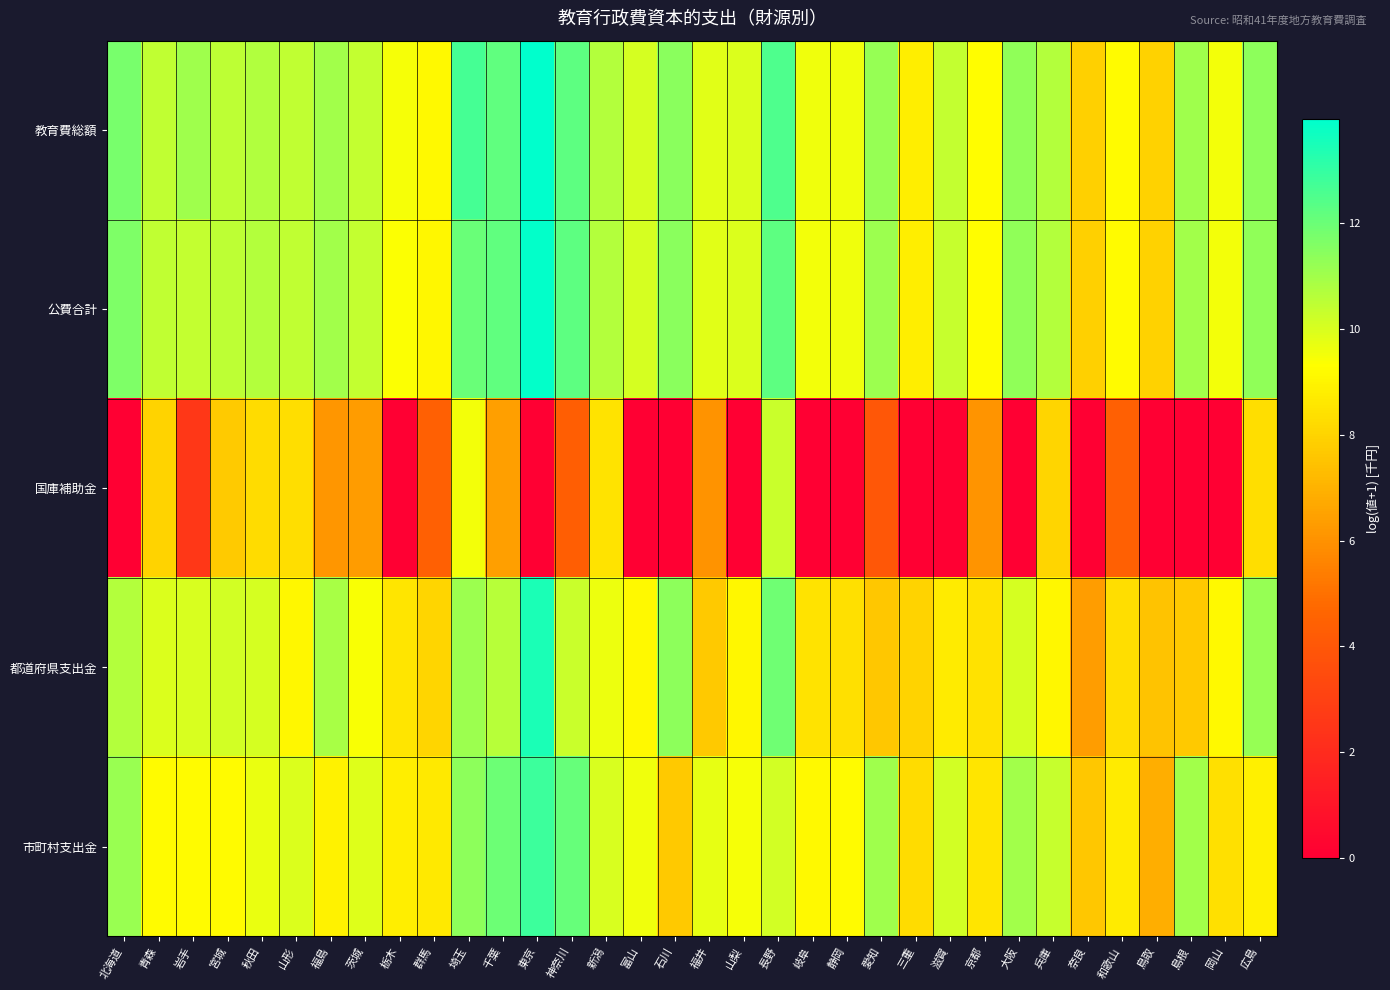

Reading left to right, what are all the values shown in this chart?

教育費総額: 北海道=11.7	青森=10.5	岩手=11.1	宮城=10.5	秋田=10.7	山形=10.4	福島=11.0	茨城=10.4	栃木=9.5	群馬=9.2	埼玉=12.7	千葉=12.2	東京=14.0	神奈川=12.3	新潟=10.7	富山=10.1	石川=11.4	福井=9.9	山梨=10.0	長野=12.6	岐阜=9.6	静岡=9.6	愛知=11.2	三重=8.8	滋賀=10.4	京都=9.2	大阪=11.3	兵庫=10.7	奈良=7.9	和歌山=9.2	鳥取=7.9	島根=11.0	岡山=9.5	広島=11.4
公費合計: 北海道=11.6	青森=10.5	岩手=10.4	宮城=10.5	秋田=10.7	山形=10.4	福島=11.0	茨城=10.4	栃木=9.4	群馬=9.1	埼玉=12.0	千葉=12.2	東京=13.9	神奈川=12.3	新潟=10.7	富山=10.1	石川=11.4	福井=9.9	山梨=10.0	長野=12.2	岐阜=9.5	静岡=9.6	愛知=11.1	三重=8.8	滋賀=10.3	京都=9.2	大阪=11.3	兵庫=10.7	奈良=7.9	和歌山=9.2	鳥取=7.9	島根=11.0	岡山=9.5	広島=11.3
国庫補助金: 北海道=0.0	青森=8.0	岩手=2.6	宮城=7.7	秋田=8.3	山形=8.3	福島=6.2	茨城=6.3	栃木=0.0	群馬=4.4	埼玉=9.5	千葉=6.4	東京=0.0	神奈川=4.3	新潟=8.5	富山=0.0	石川=0.0	福井=6.0	山梨=0.0	長野=10.3	岐阜=0.0	静岡=0.0	愛知=4.0	三重=0.0	滋賀=0.0	京都=6.1	大阪=0.0	兵庫=8.0	奈良=0.0	和歌山=4.4	鳥取=0.0	島根=0.0	岡山=0.0	広島=8.3
都道府県支出金: 北海道=10.7	青森=10.0	岩手=10.0	宮城=10.1	秋田=10.1	山形=9.1	福島=10.9	茨城=9.4	栃木=8.5	群馬=8.1	埼玉=11.1	千葉=10.6	東京=13.4	神奈川=10.3	新潟=9.6	富山=9.2	石川=11.4	福井=7.7	山梨=9.1	長野=11.9	岐阜=8.5	静岡=8.4	愛知=7.6	三重=8.0	滋賀=8.7	京都=8.4	大阪=10.1	兵庫=9.1	奈良=6.4	和歌山=8.3	鳥取=7.5	島根=7.7	岡山=9.1	広島=11.2
市町村支出金: 北海道=11.2	青森=9.2	岩手=9.2	宮城=9.2	秋田=9.7	山形=10.0	福島=8.9	茨城=9.9	栃木=8.8	群馬=8.7	埼玉=11.4	千葉=12.0	東京=12.8	神奈川=12.1	新潟=10.0	富山=9.6	石川=7.7	福井=9.7	山梨=9.5	長野=10.2	岐阜=9.1	静岡=9.2	愛知=11.1	三重=8.3	滋賀=10.1	京都=8.5	大阪=11.0	兵庫=10.3	奈良=7.6	和歌山=8.7	鳥取=6.9	島根=11.0	岡山=8.4	広島=8.9